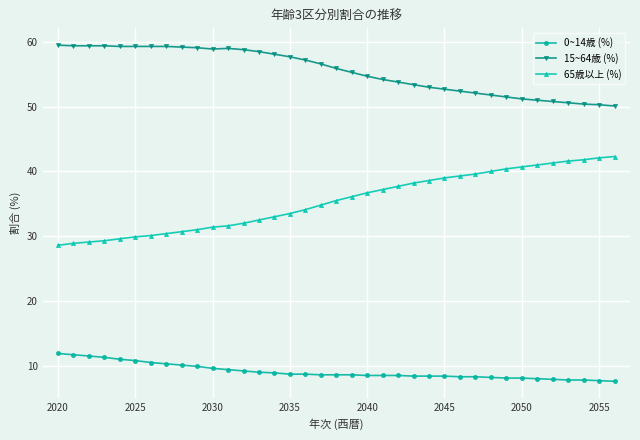

What is the greatest value displayed?

59.5